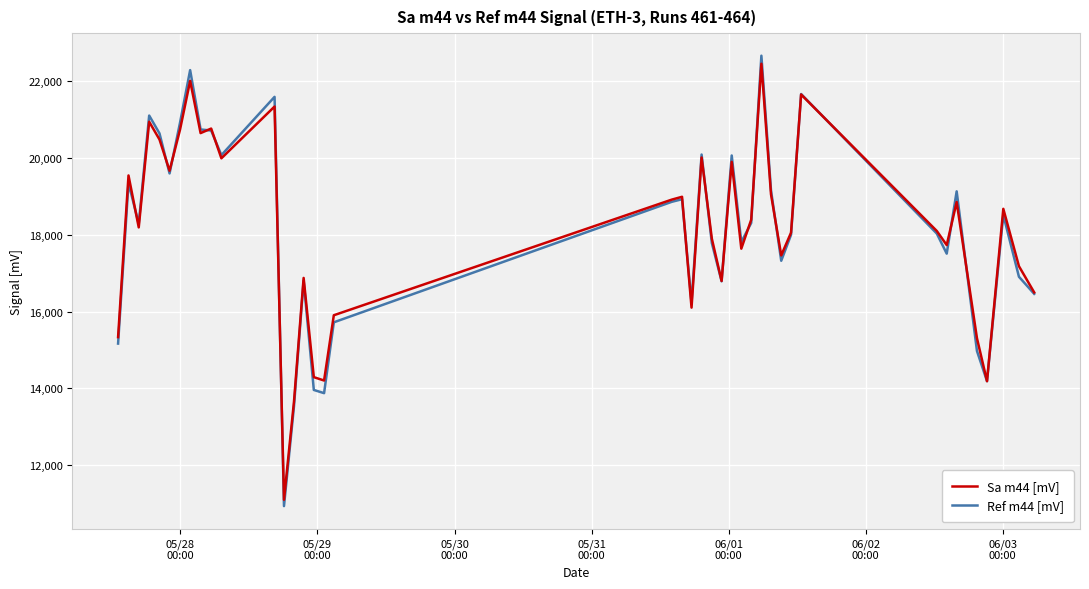

Which series has the widest spread of values?

Ref m44 [mV]